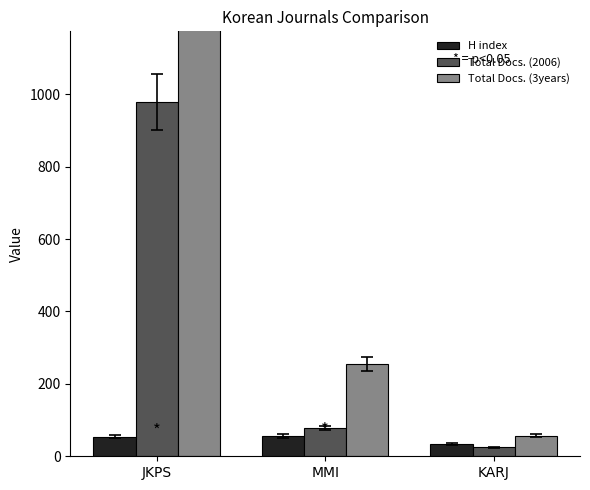

List the series in order of their peak value, lowest first.

H index, Total Docs. (2006), Total Docs. (3years)